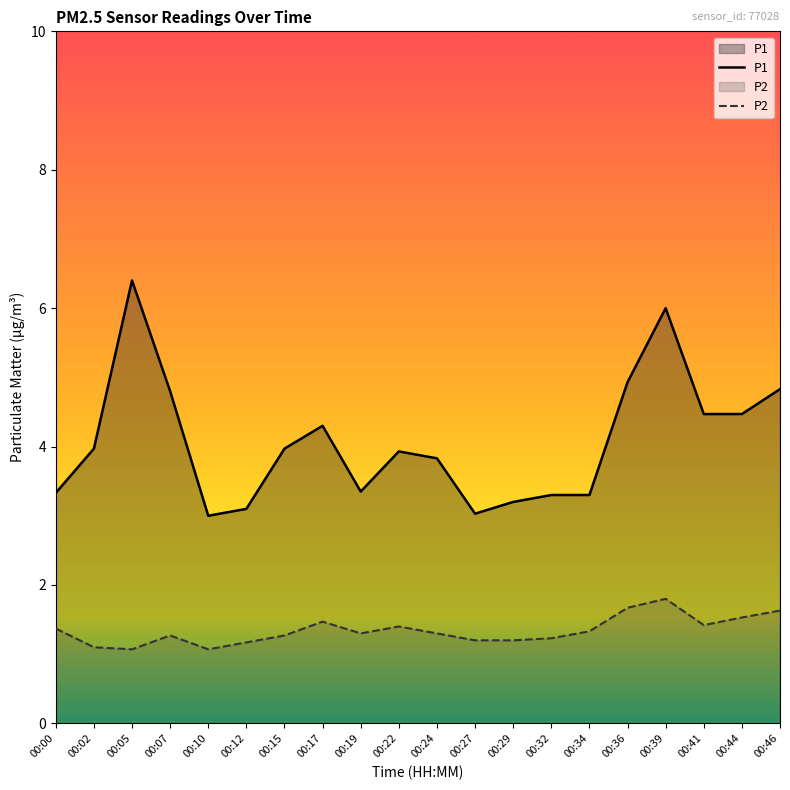

Which series has the largest total across all categories?

P1